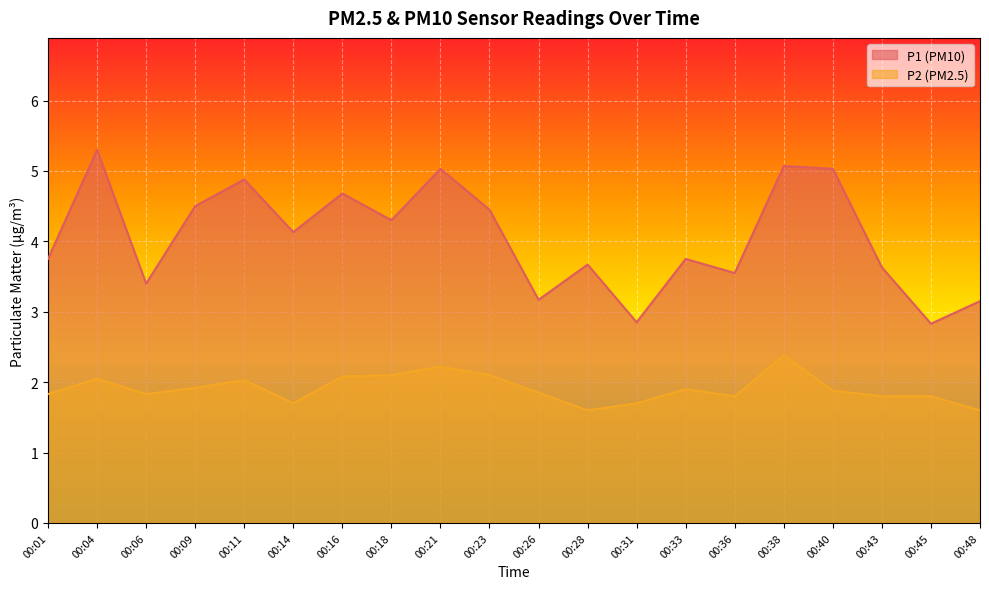

Count the number of categories in the chart.

20